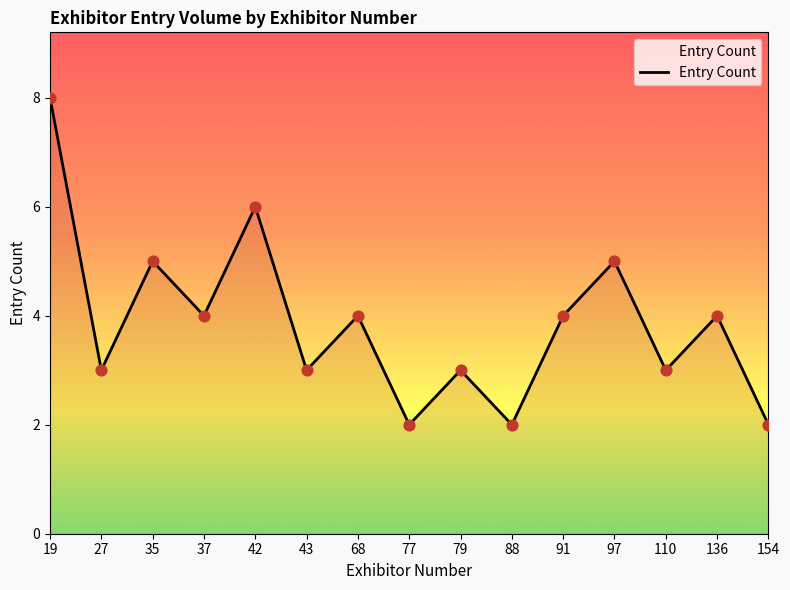

What is the ratio of the value at 42 to the value at 77?

3.0